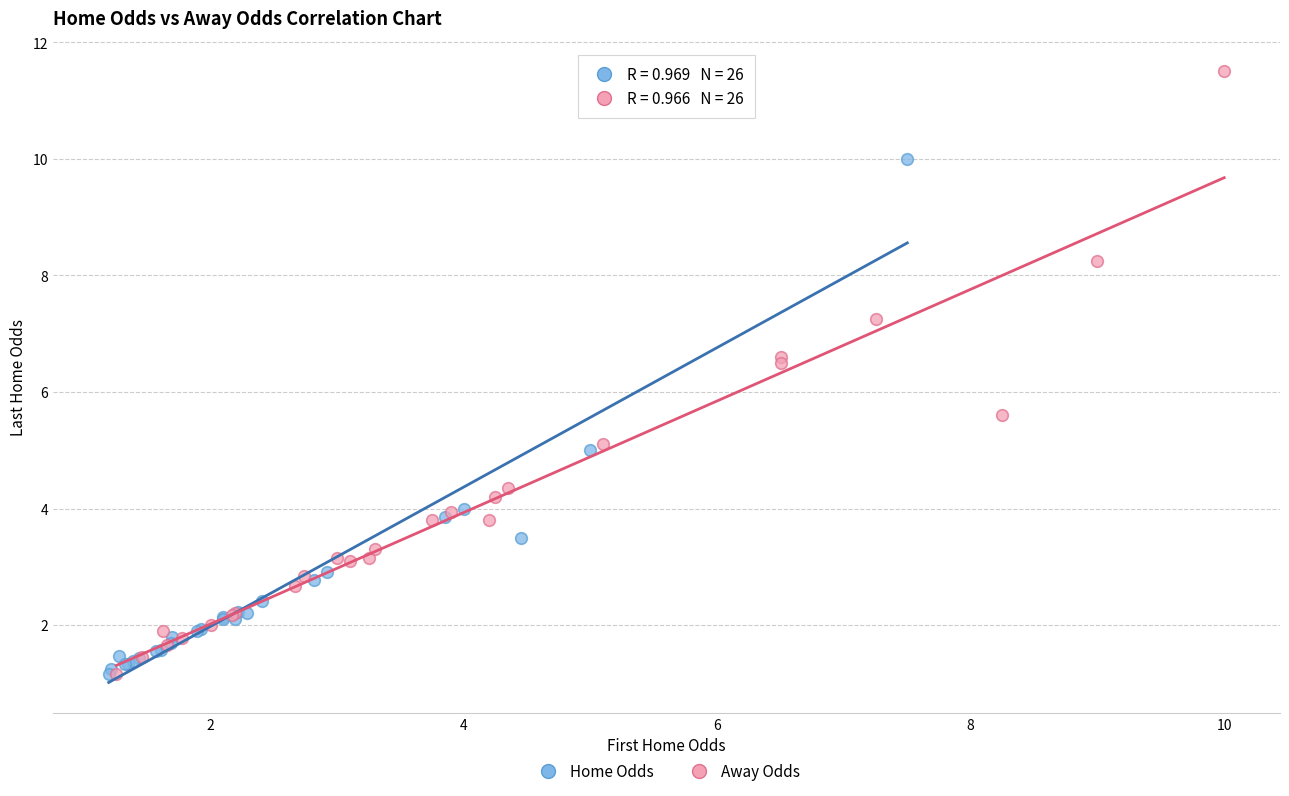

Which series has the largest Y range (max minus min)?

Away Odds